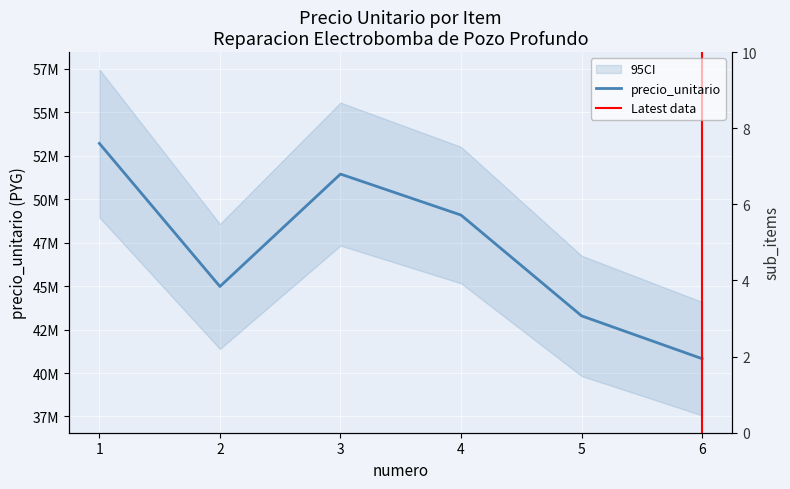

Reading left to right, list all the values displayed in this chart.

1=53215000	2=44980000	3=51450000	4=49090000	5=43290000	6=40825000